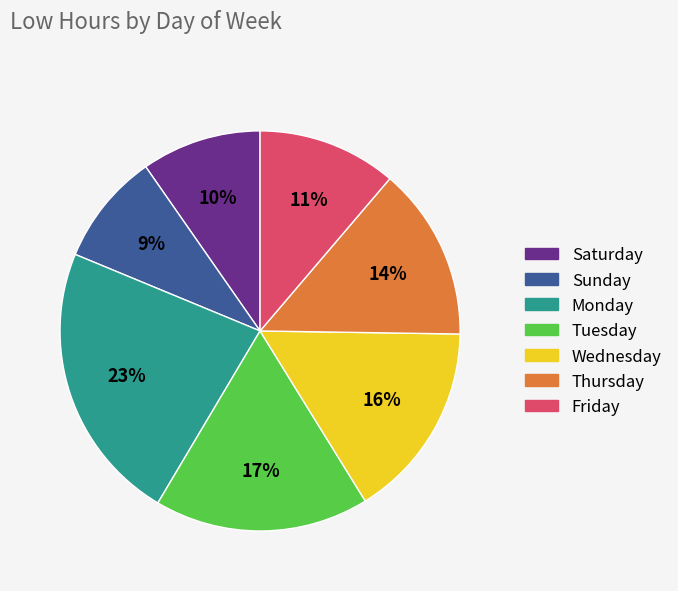

How many segments does this pie chart have?

7